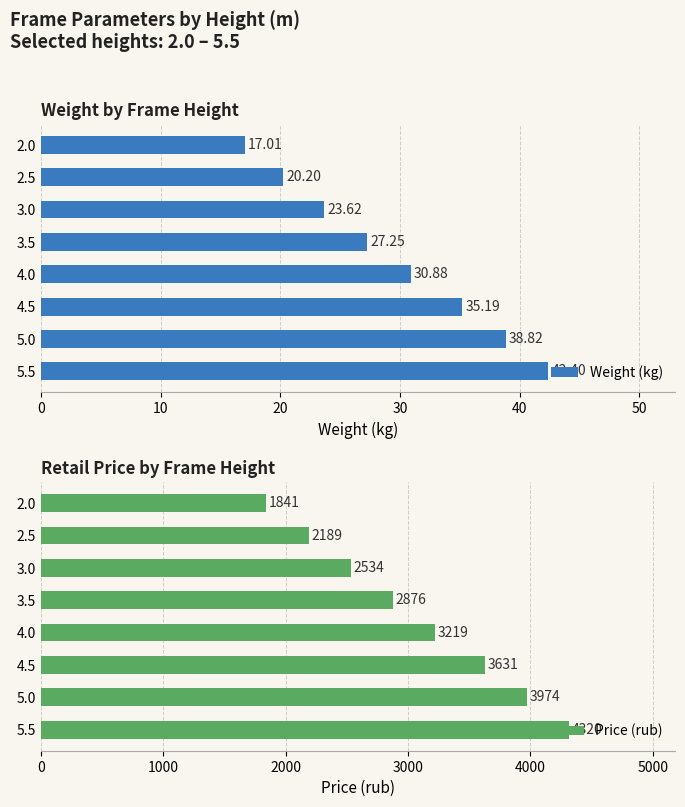

Is it true that Weight (kg) equals 18.0 at 5.5?

False